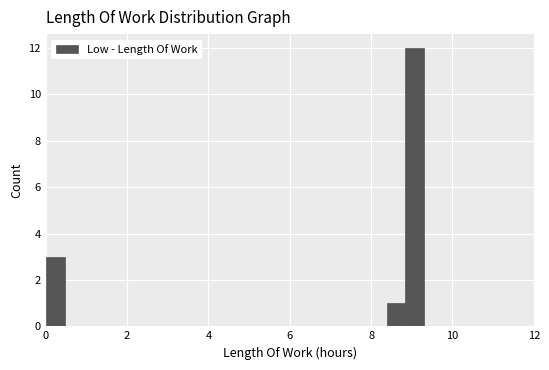

Read against the x-axis, roughly where is the centre of the tallest bar?

9.0